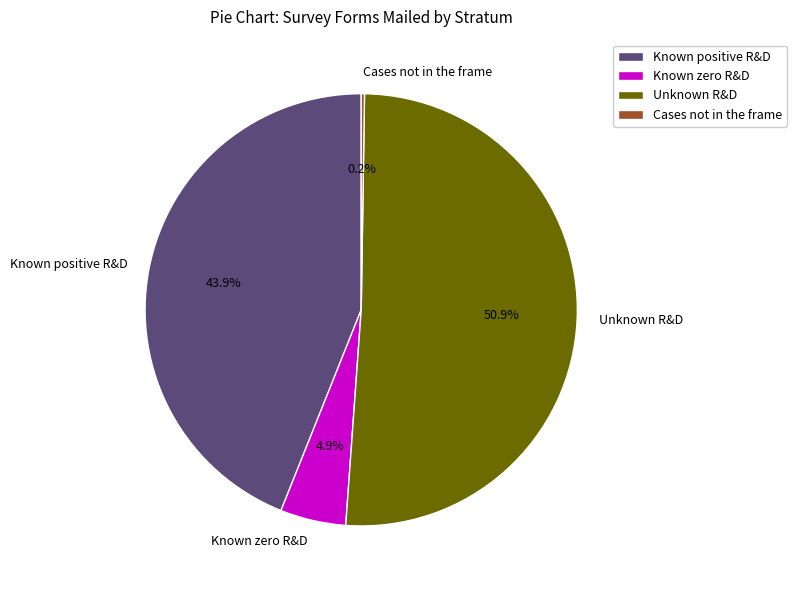

What is the largest slice in the pie chart?

Unknown R&D